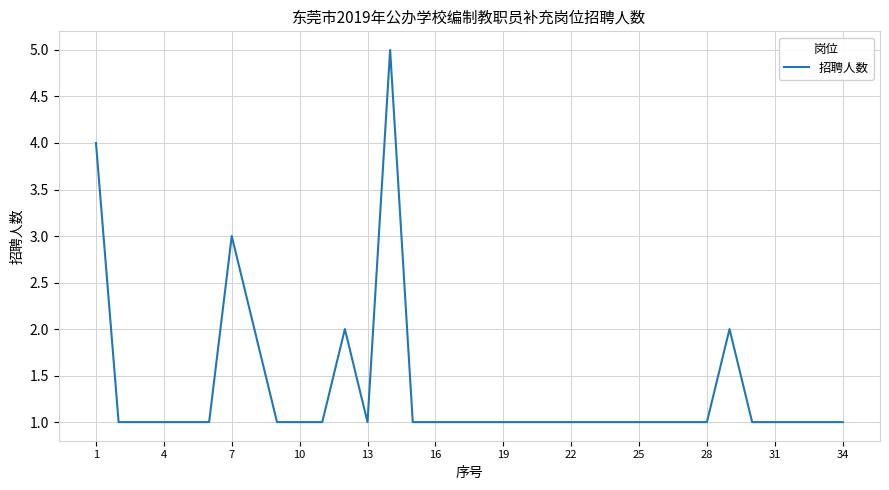

What is the maximum value shown in the chart?

5